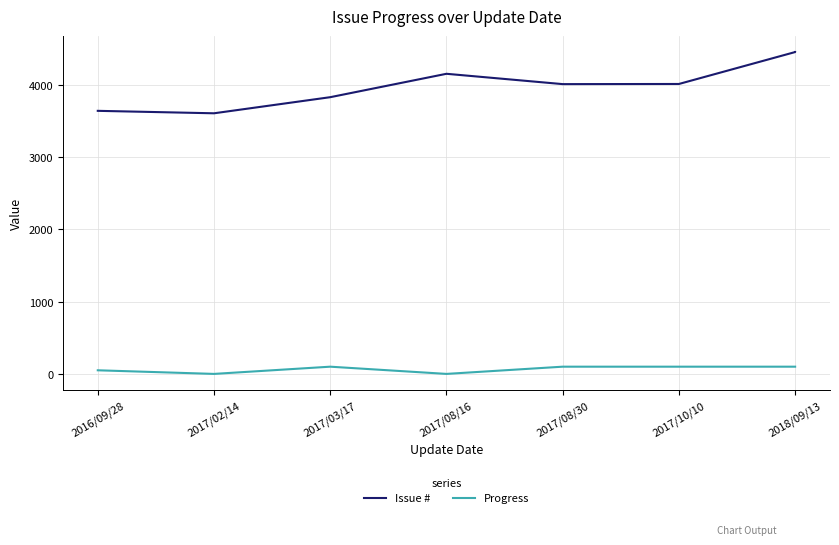

How many lines are shown in the chart?

2